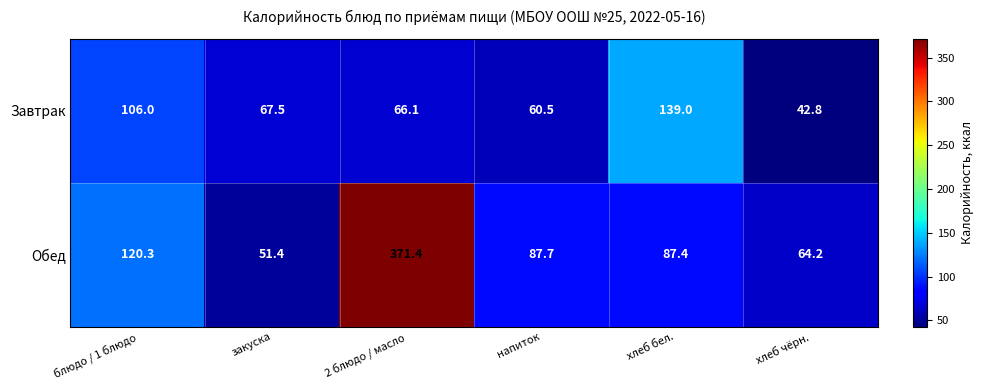

The value of Завтрак at закуска is 67.5. True or false?

True